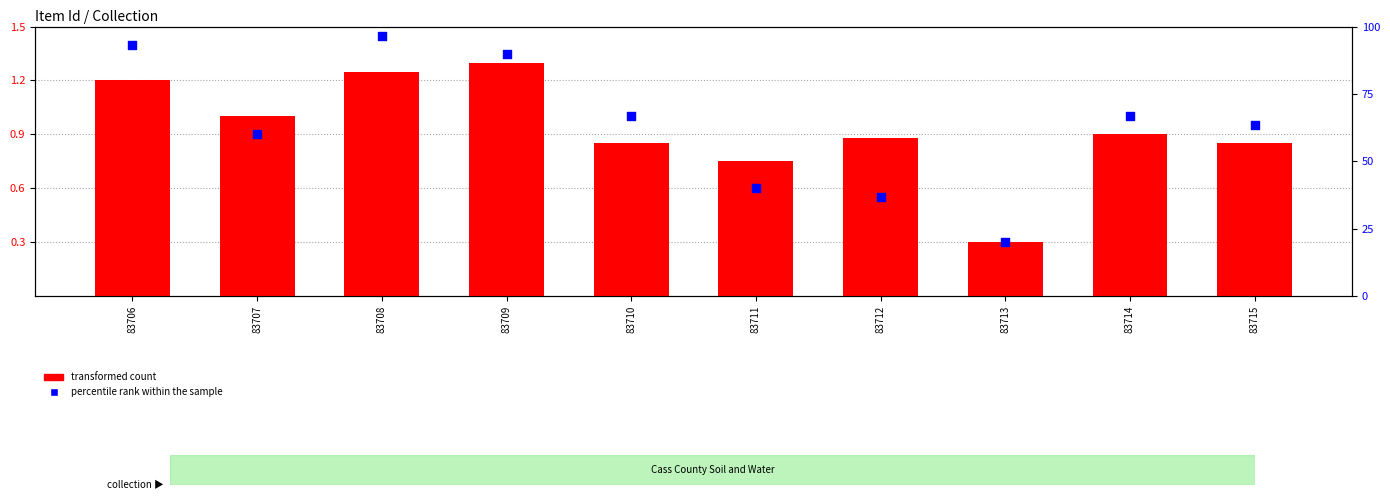

What is the total value across all series at 83712?

37.5